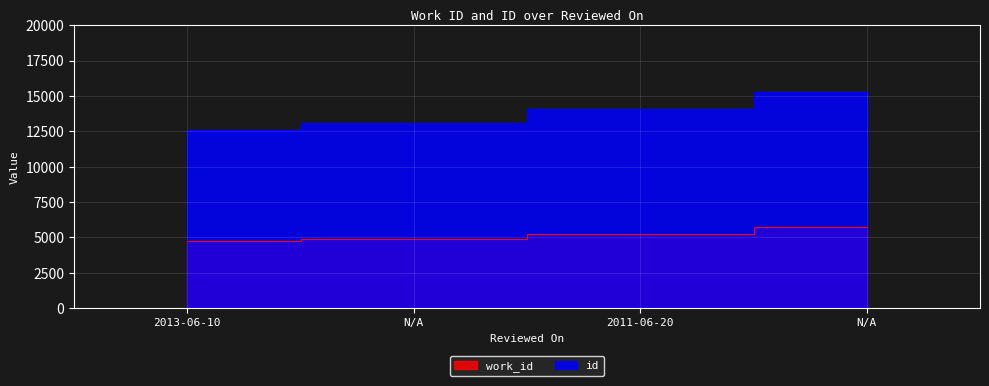

What is the sum of all id values?

54978